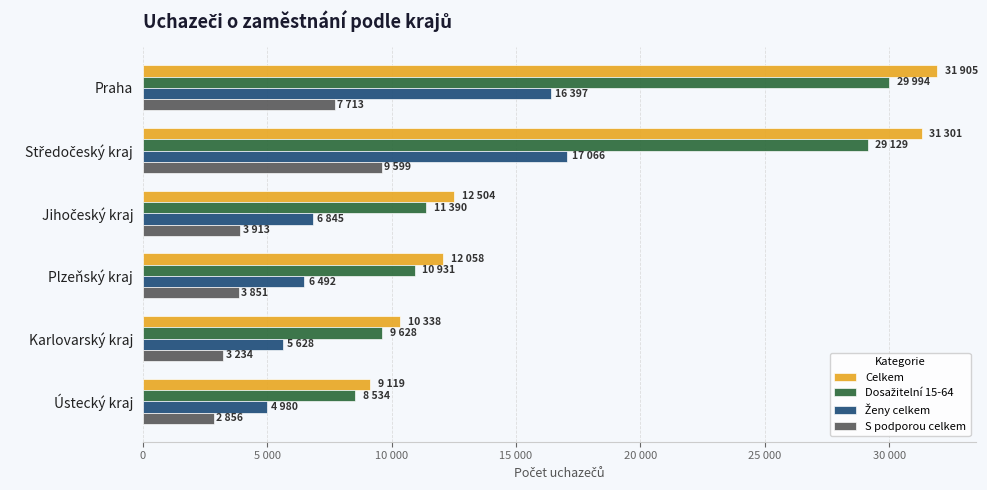

How many values in the Ženy celkem series are below 6845?

3